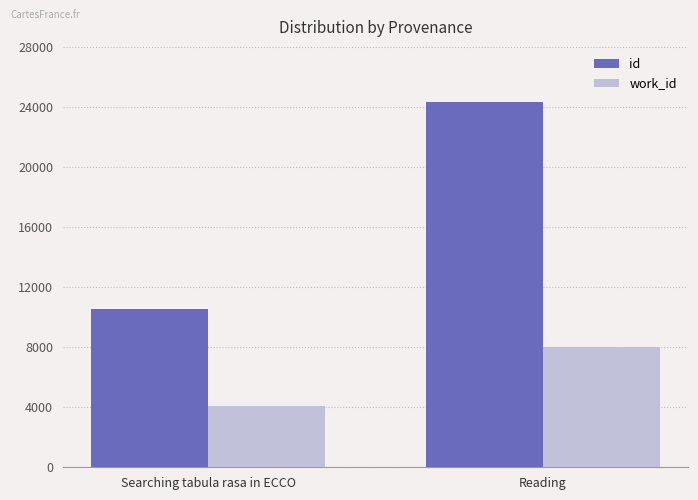

What is the total value across all series at Reading?

32325